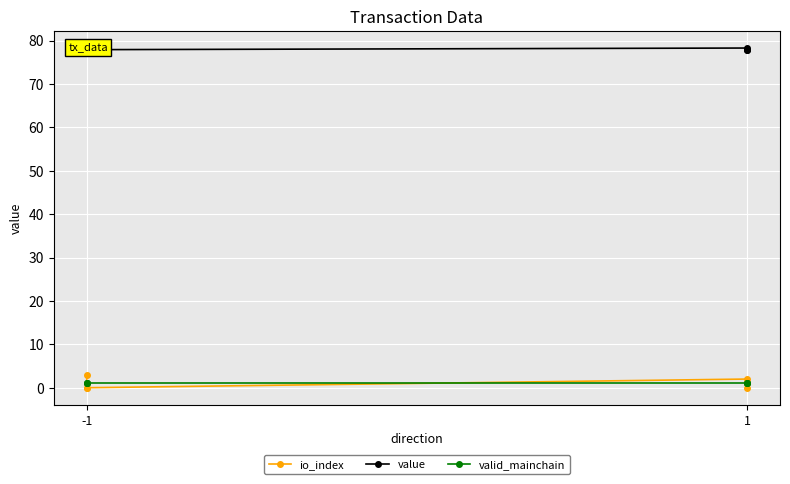

At which category is the sum across all series the highest?

-1